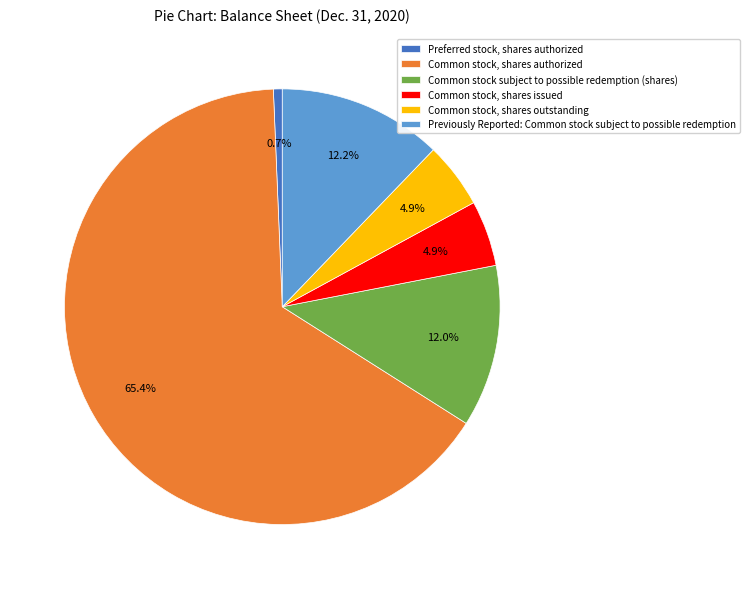

To the nearest percent, what is the average slice percentage?

17%